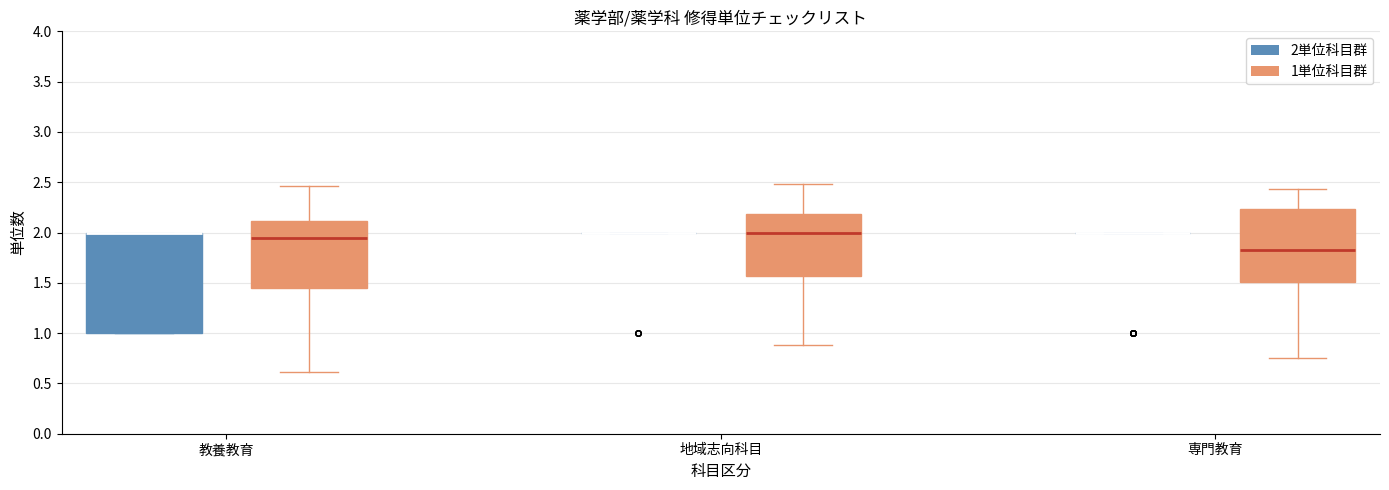

Comparing the boxes themselves (not the whiskers), which one is the tallest?

教養教育 (2単位科目群)